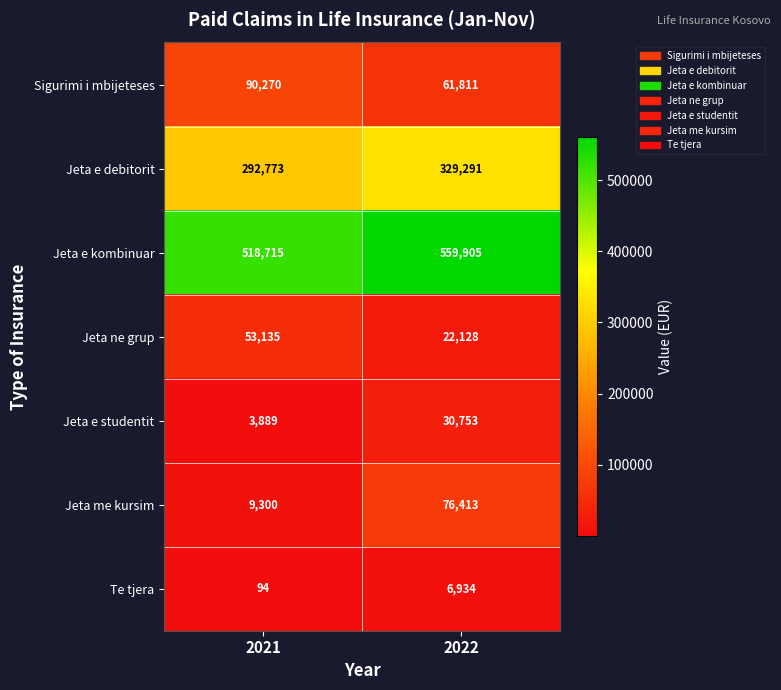

At which label is Te tjera closest to 3514?

2021